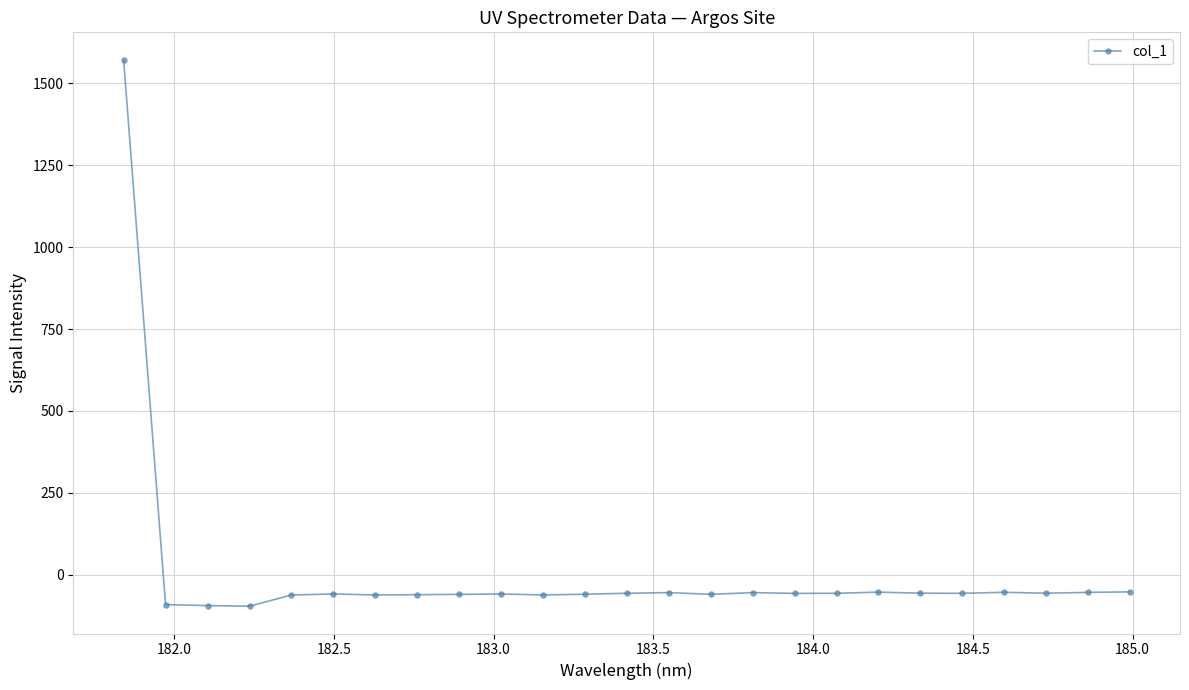

What is the greatest value displayed?

1571.9